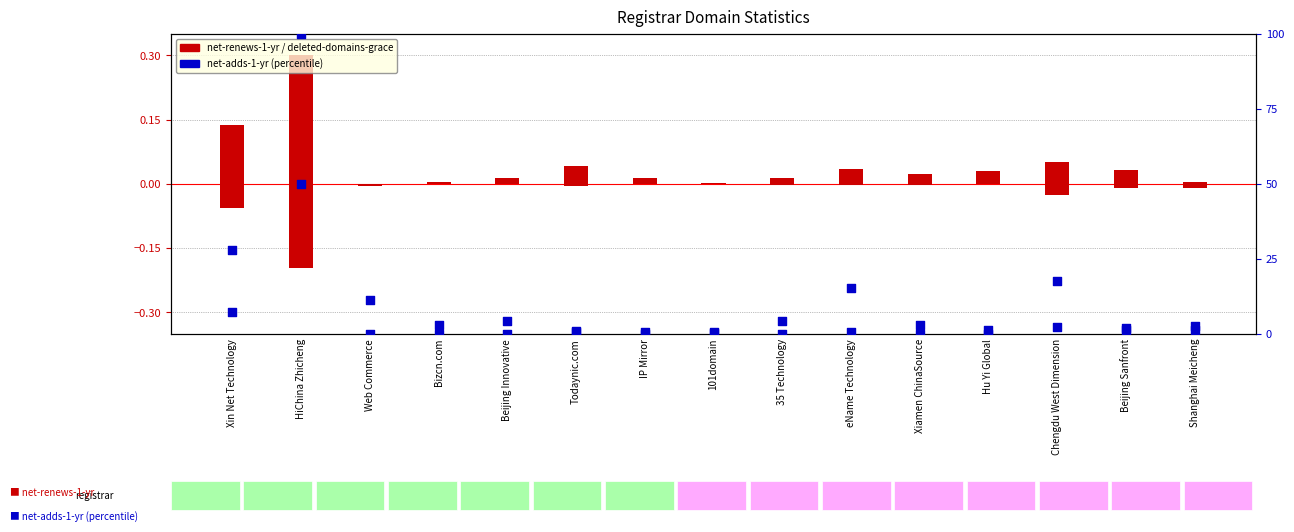

Which series contains the highest Y value?

net-adds-1-yr (pct)